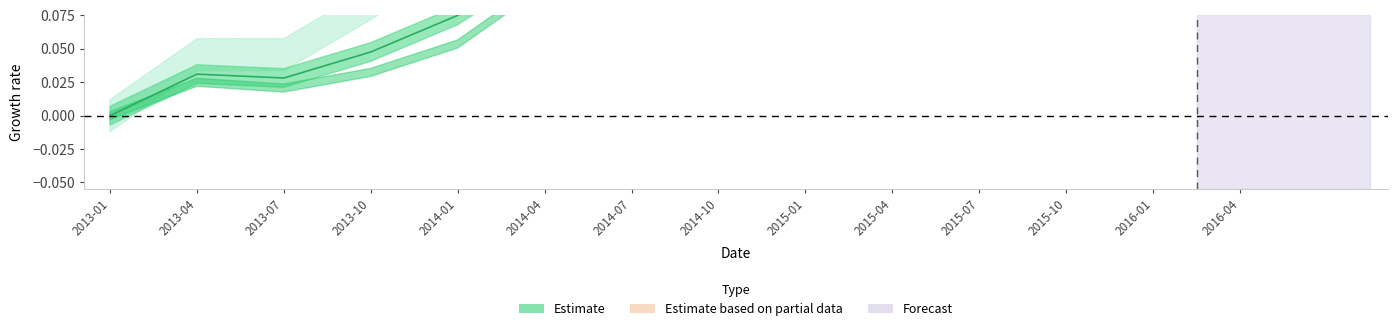

Does the chart display data point markers on the line(s)?

No